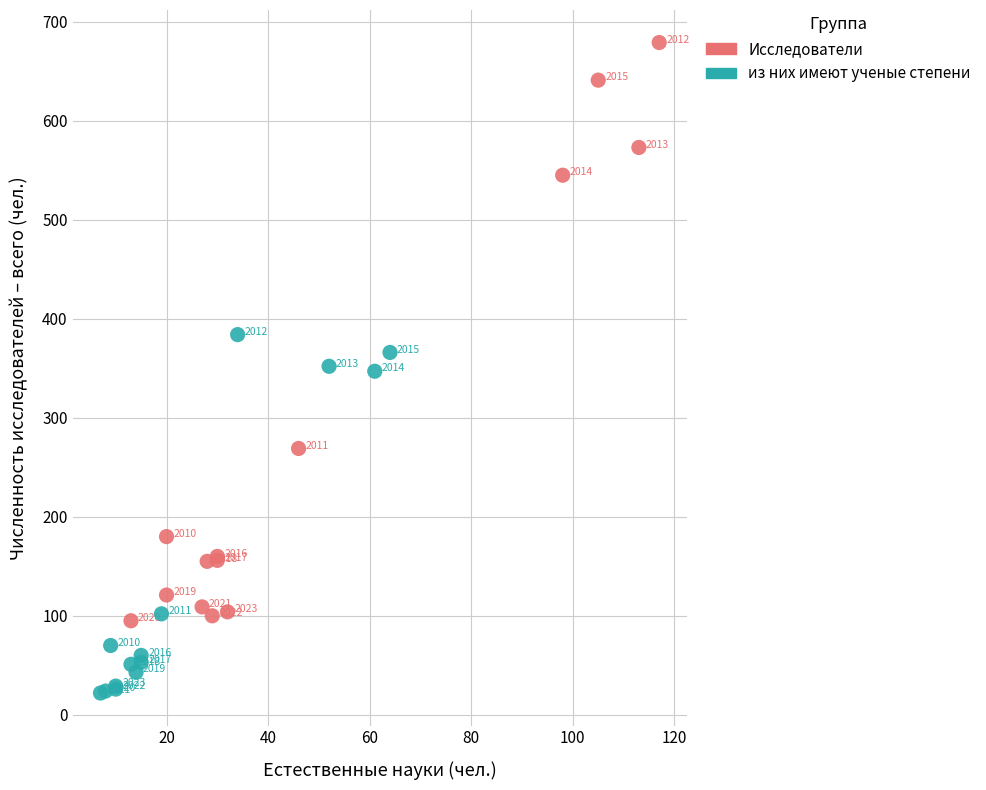

Which series reaches the maximum Y coordinate?

Исследователи